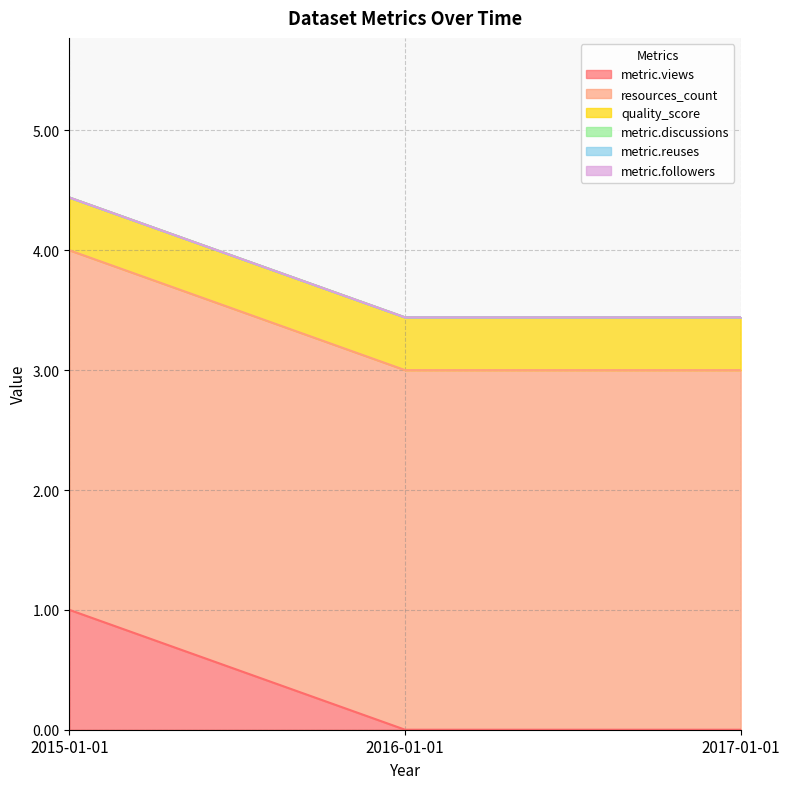

At how many categories does at least one series exceed 1?

3